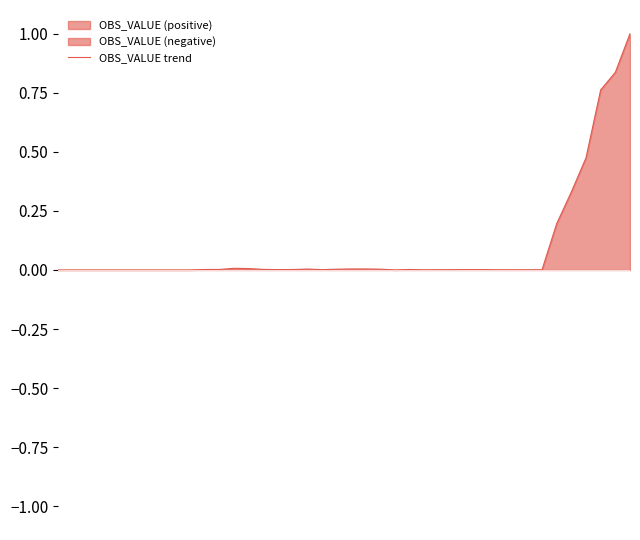

The value at 14 is 0.0. True or false?

True